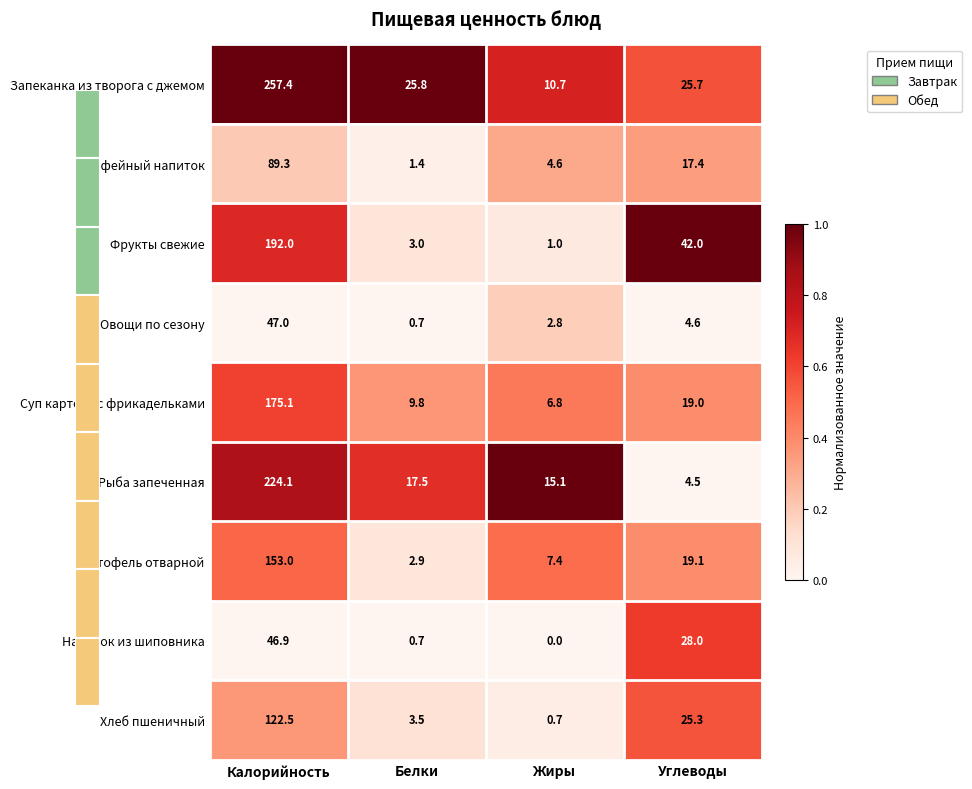

Is the value of Фрукты свежие at Углеводы greater than the value of Рыба запеченная at Углеводы?

Yes